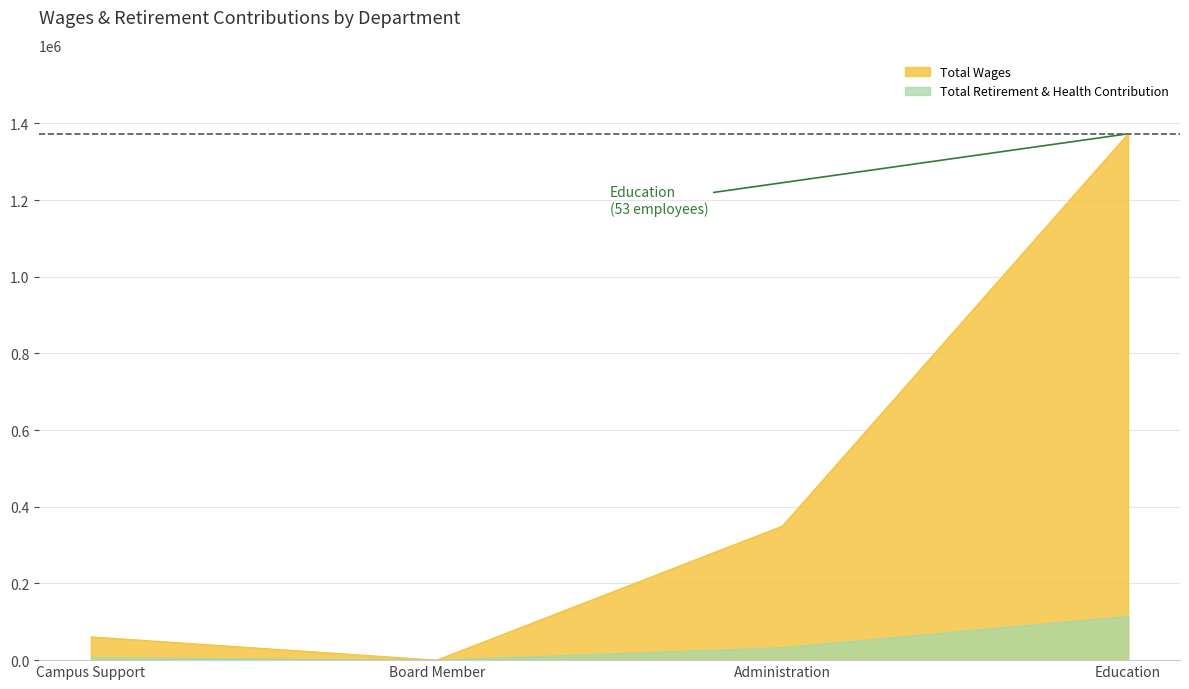

Reading left to right, transcribe all the data shown in this chart.

Total Wages: Education=1372700	Administration=349770	Campus Support=60727	Board Member=0
Total Retirement & Health Contribution: Education=114548	Administration=32243	Campus Support=6293	Board Member=0